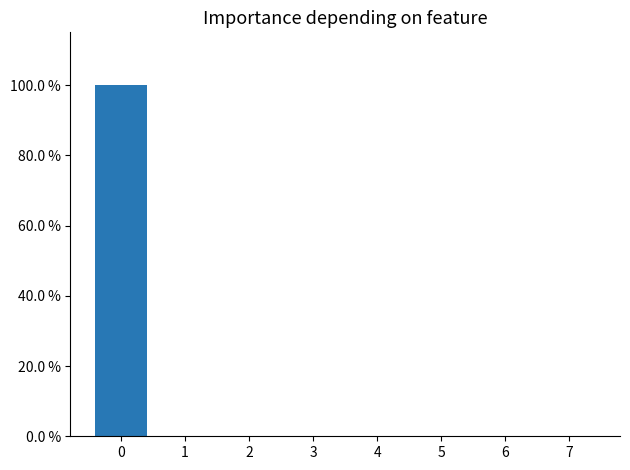

What is the value of the 1st bar from the left?

1